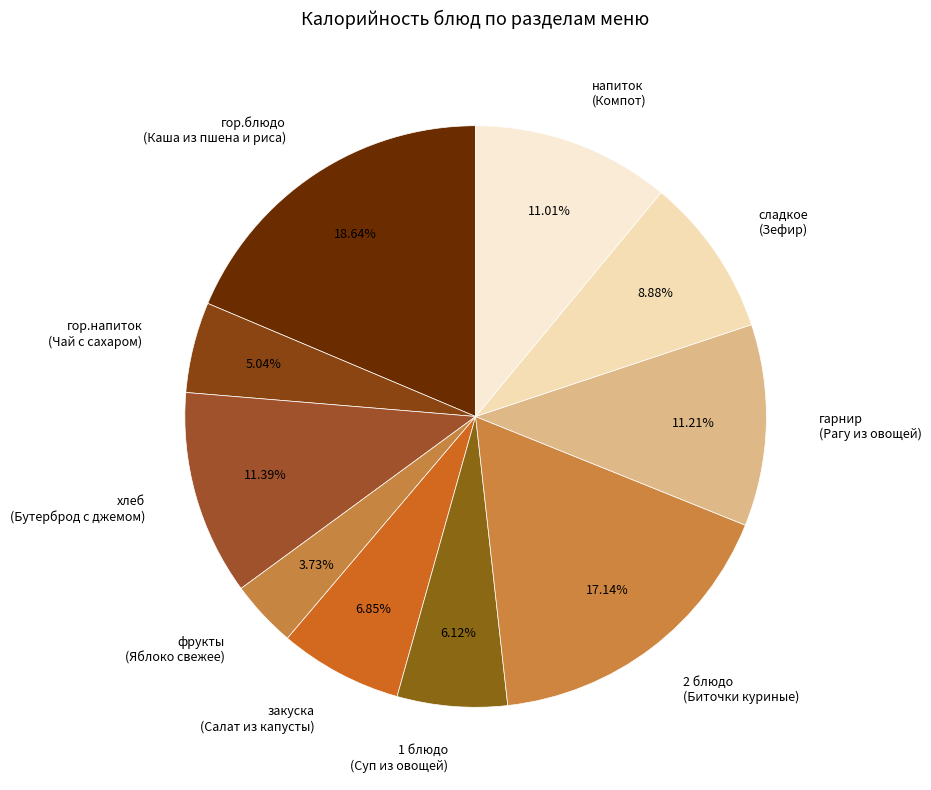

What is the smallest slice in the pie chart?

фрукты (Яблоко свежее)